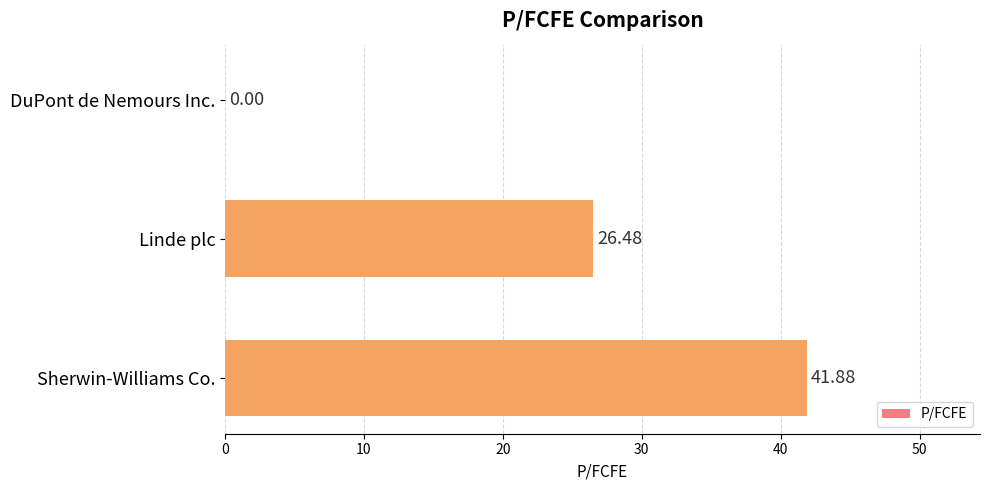

What is the sum of the values at Sherwin-Williams Co. and Linde plc?

68.4